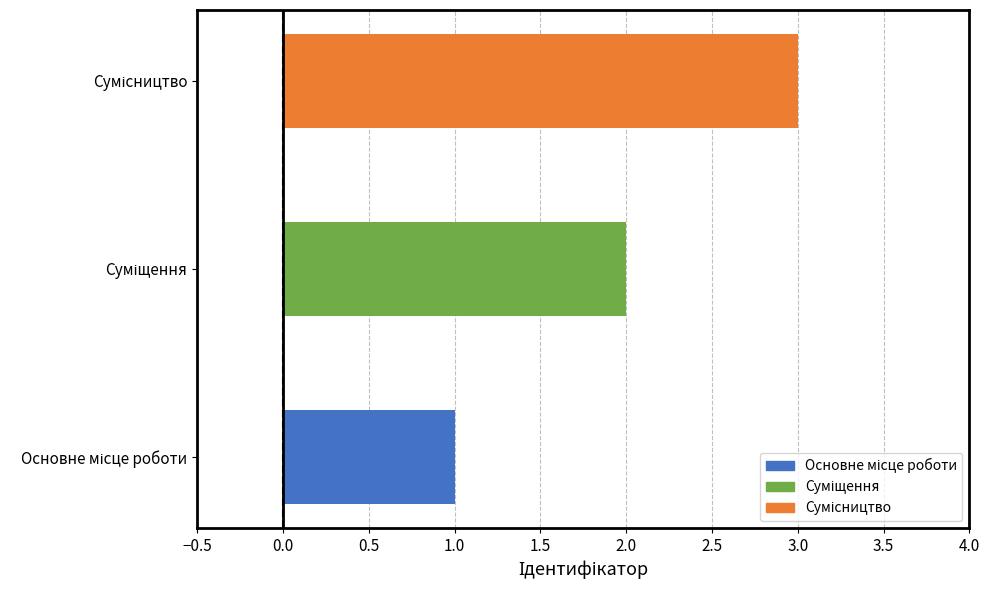

How many data points does each series have?

3